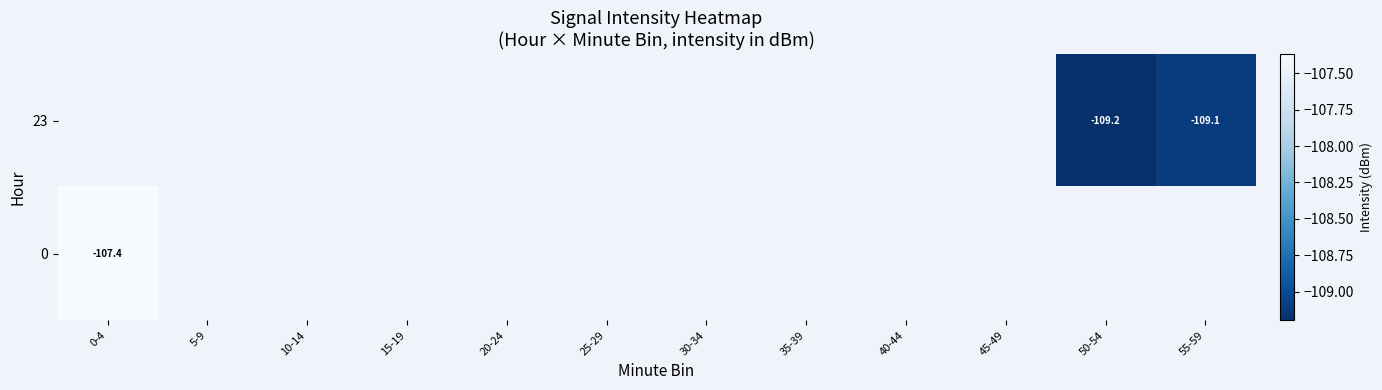

Which category has the highest value in the 0 series?

0-4